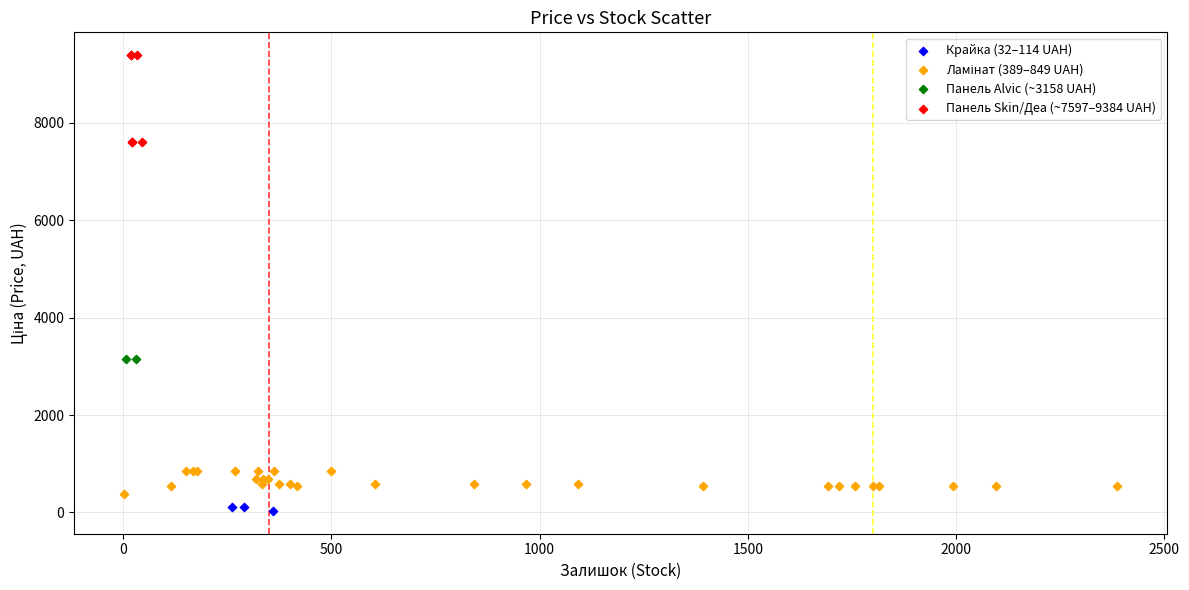

Which series reaches the minimum Y coordinate?

Крайка (32–114 UAH)